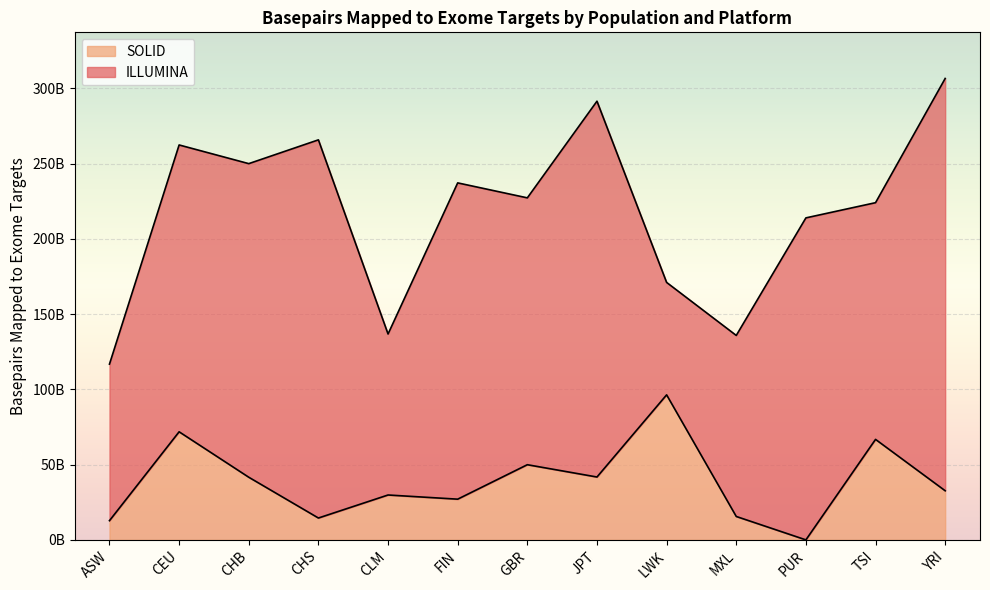

Does the chart display data point markers on the line(s)?

No